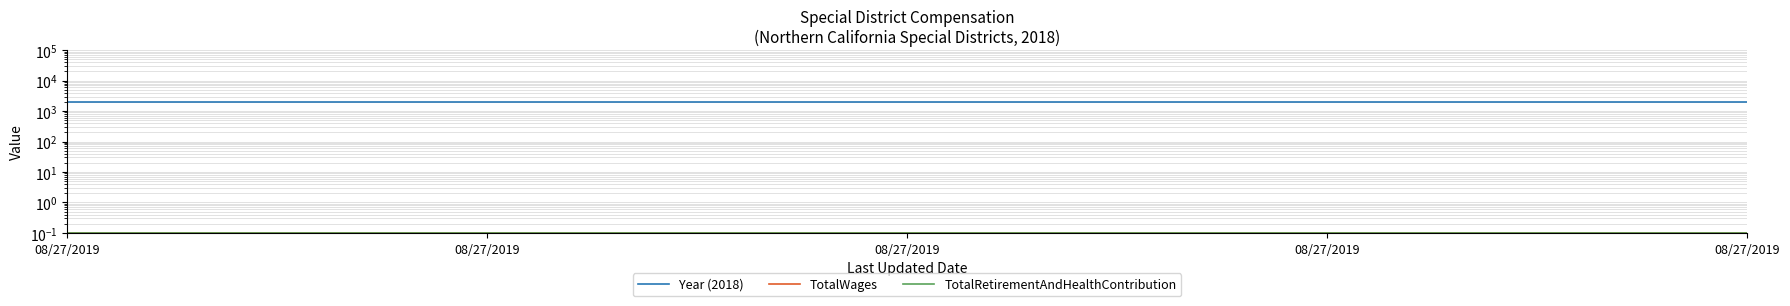

Which category has the lowest value in the TotalWages series?

08/27/2019